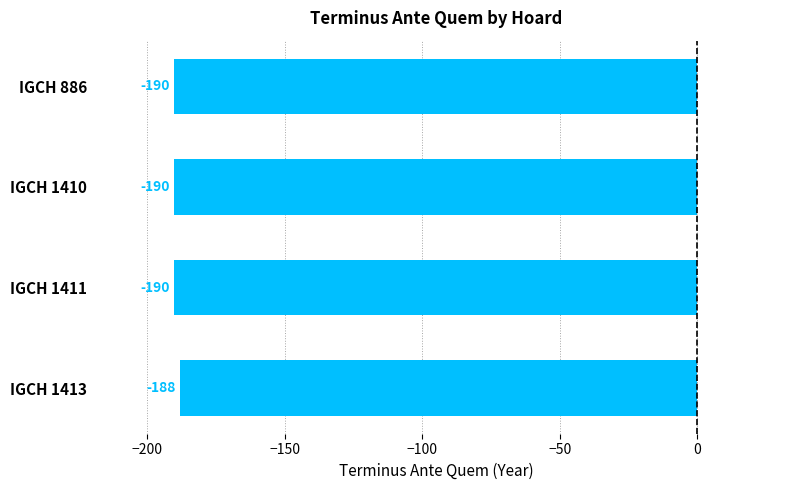

What is the value of the 4th bar from the top?

-188